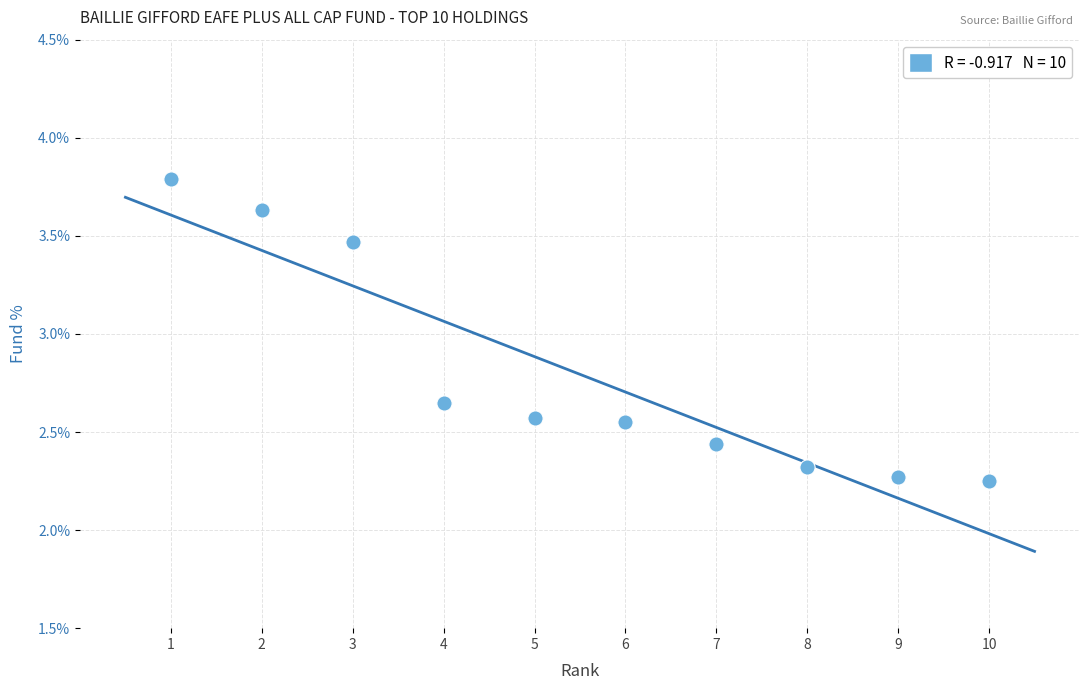

What is the range of X values (max minus min)?

9.0